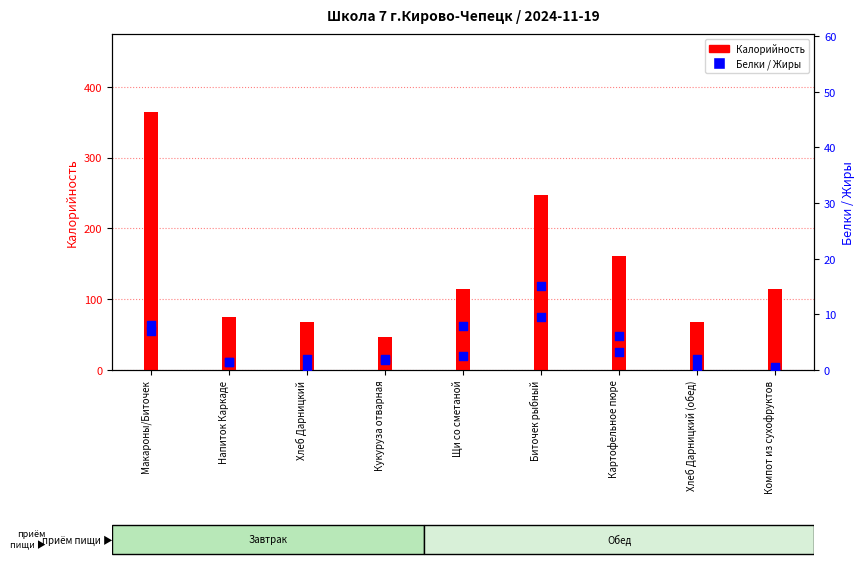

At which category is the sum across all series the highest?

Макароны/Биточек